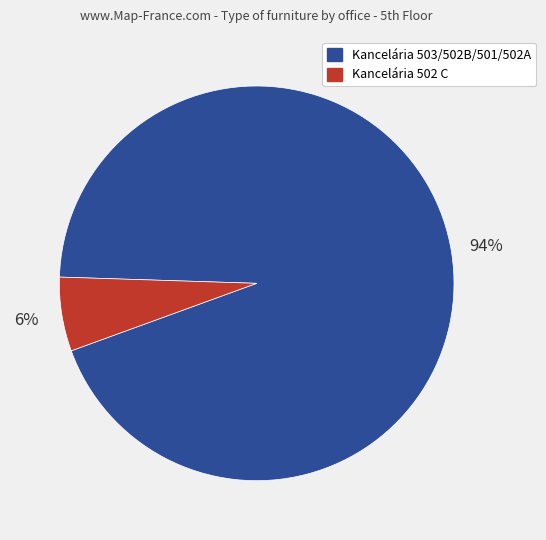

Count the number of slices in the pie.

2